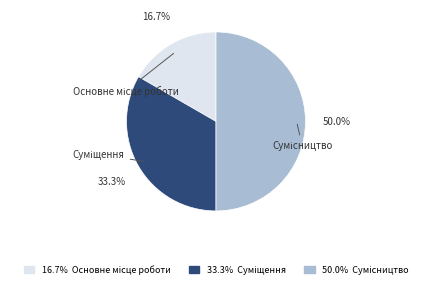

What percentage is the Основне місце роботи slice, to the nearest percent?

17%